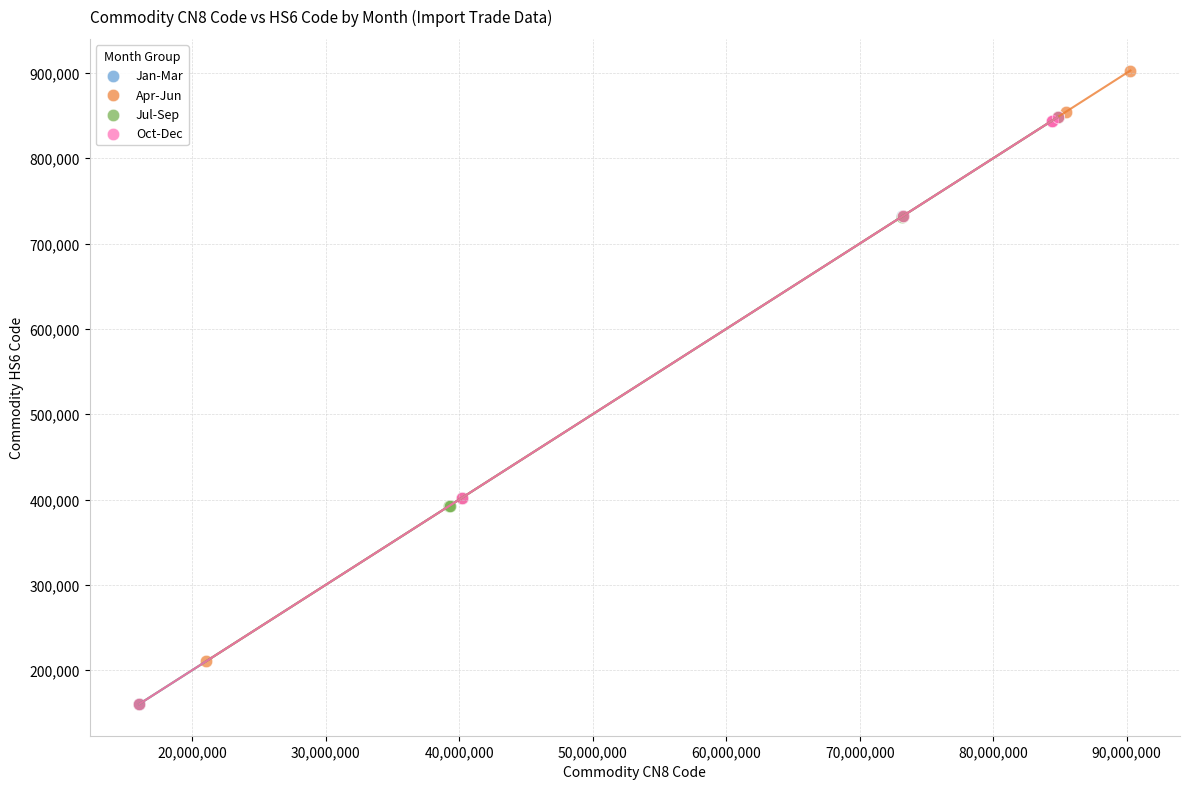

Which series reaches the maximum Y coordinate?

Apr-Jun